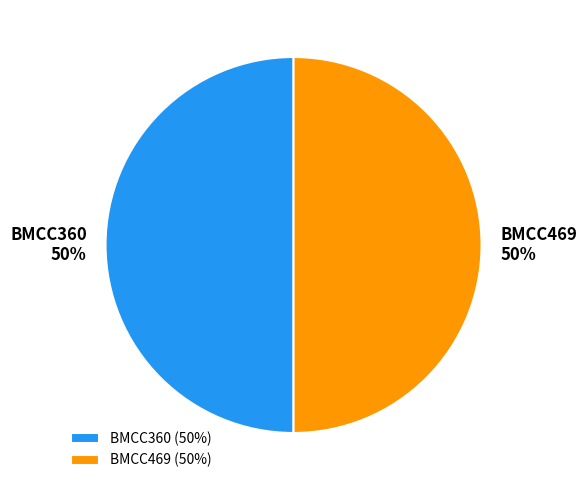

How many segments does this pie chart have?

2